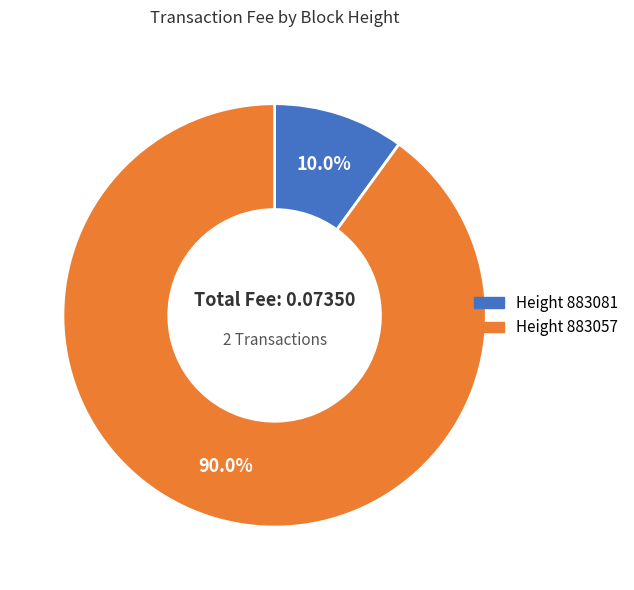

How many segments does this pie chart have?

2